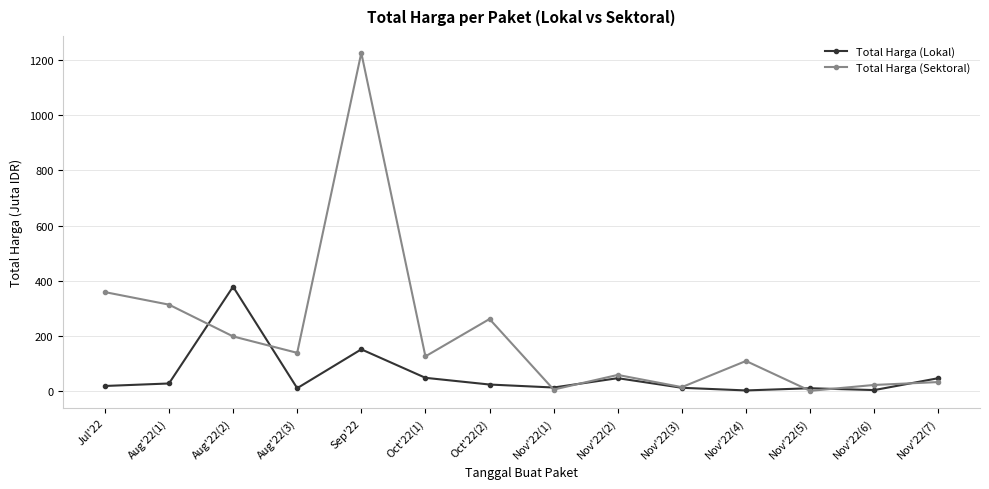

At which label does Total Harga (Sektoral) first exceed 127?

Jul'22